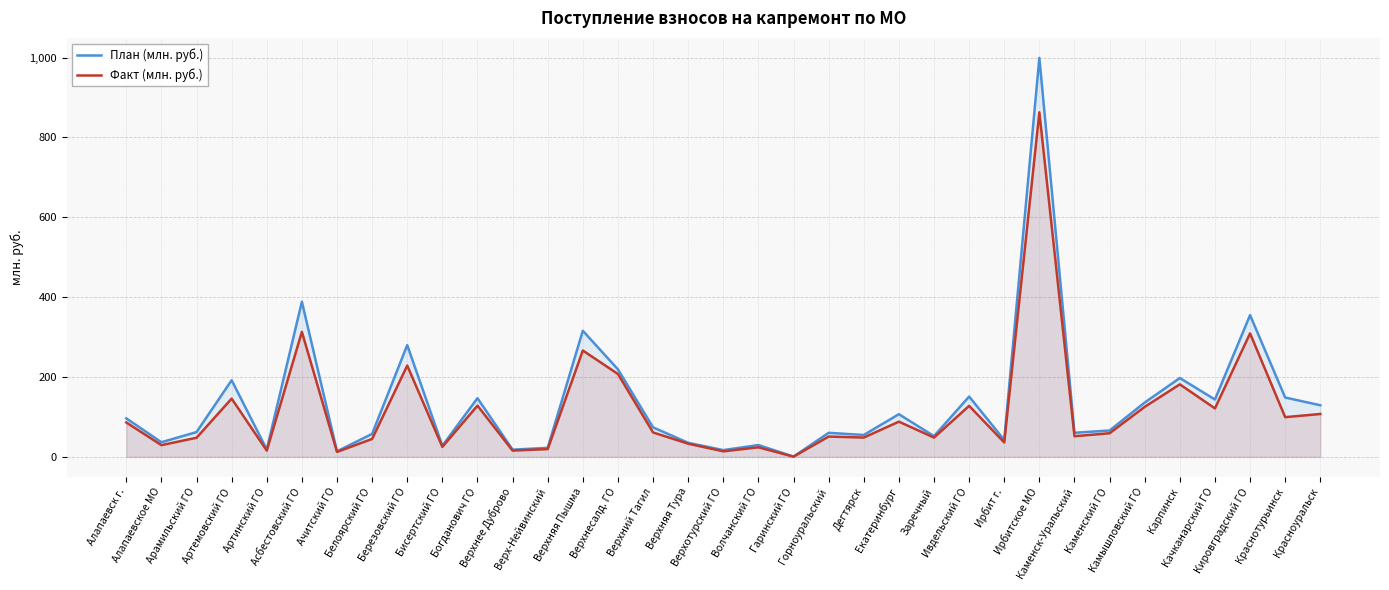

Reading right to left, what are all the values shown in this chart?

План (млн. руб.): 129.2	148.6	354.9	143.6	197.4	136.0	66.0	60.2	999.2	42.2	151.0	51.9	106.8	54.8	60.2	0.7	29.5	16.9	35.2	73.9	219.1	315.7	22.6	18.0	146.9	27.8	279.8	57.5	13.8	388.5	18.4	191.8	62.0	36.6	96.4
Факт (млн. руб.): 107.3	99.4	309.2	121.3	181.6	125.2	59.1	51.7	862.8	36.1	127.7	48.3	88.1	48.3	50.8	0.5	23.9	13.8	32.9	61.2	207.5	266.3	19.5	15.7	128.2	25.0	228.6	44.9	12.4	313.0	15.6	145.8	47.8	29.3	86.2